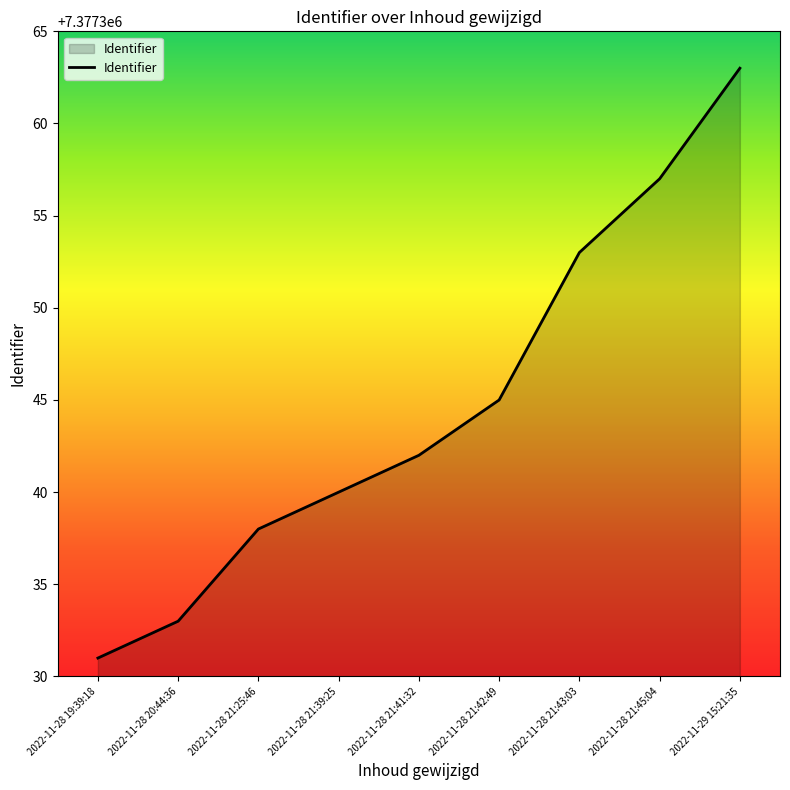

Between 2022-11-28 19:39:18 and 2022-11-28 21:42:49, which is larger?

2022-11-28 21:42:49